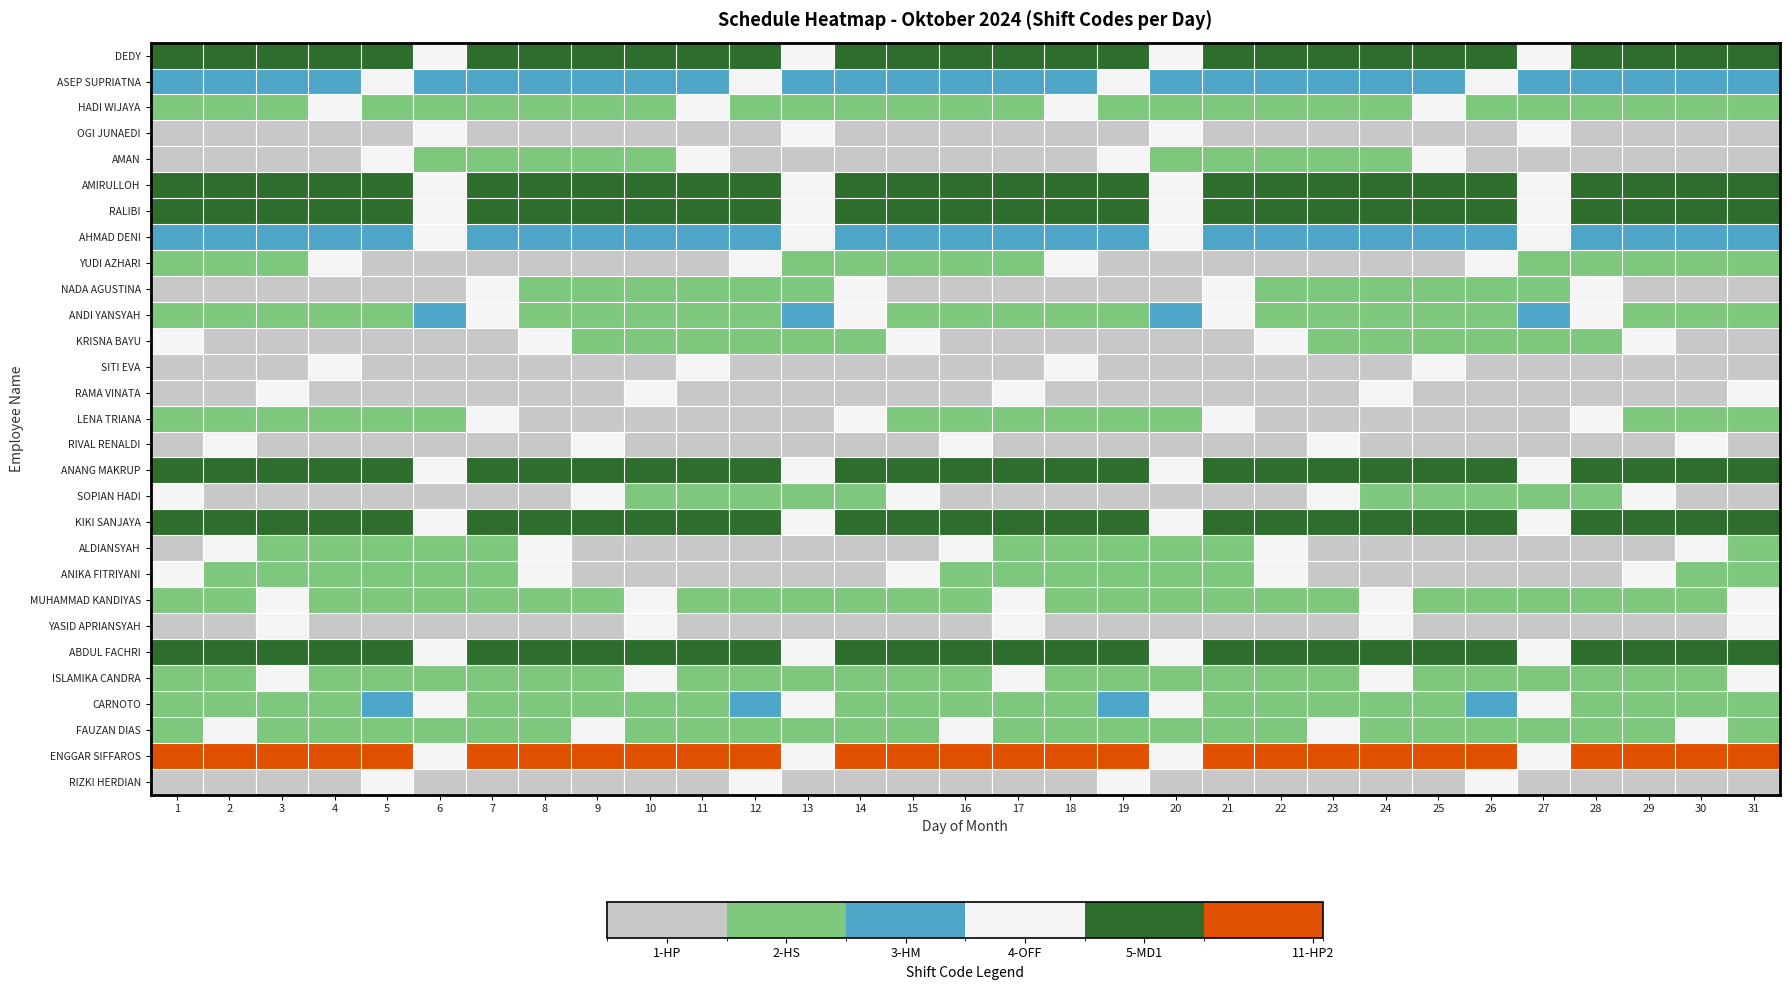

What is the smallest value displayed?

1